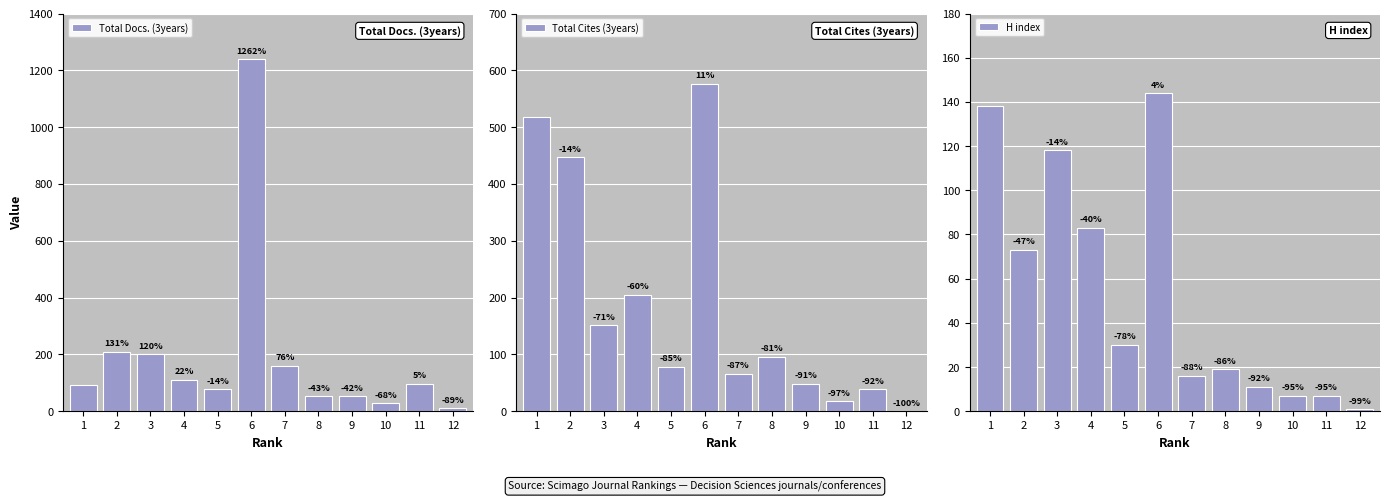

Reading right to left, what are all the values shown in this chart?

Total Docs. (3years): 12=10	11=96	10=29	9=53	8=52	7=160	6=1239	5=78	4=111	3=200	2=210	1=91
Total Cites (3years): 12=0	11=39	10=18	9=48	8=96	7=66	6=576	5=78	4=205	3=151	2=447	1=517
H index: 12=1	11=7	10=7	9=11	8=19	7=16	6=144	5=30	4=83	3=118	2=73	1=138